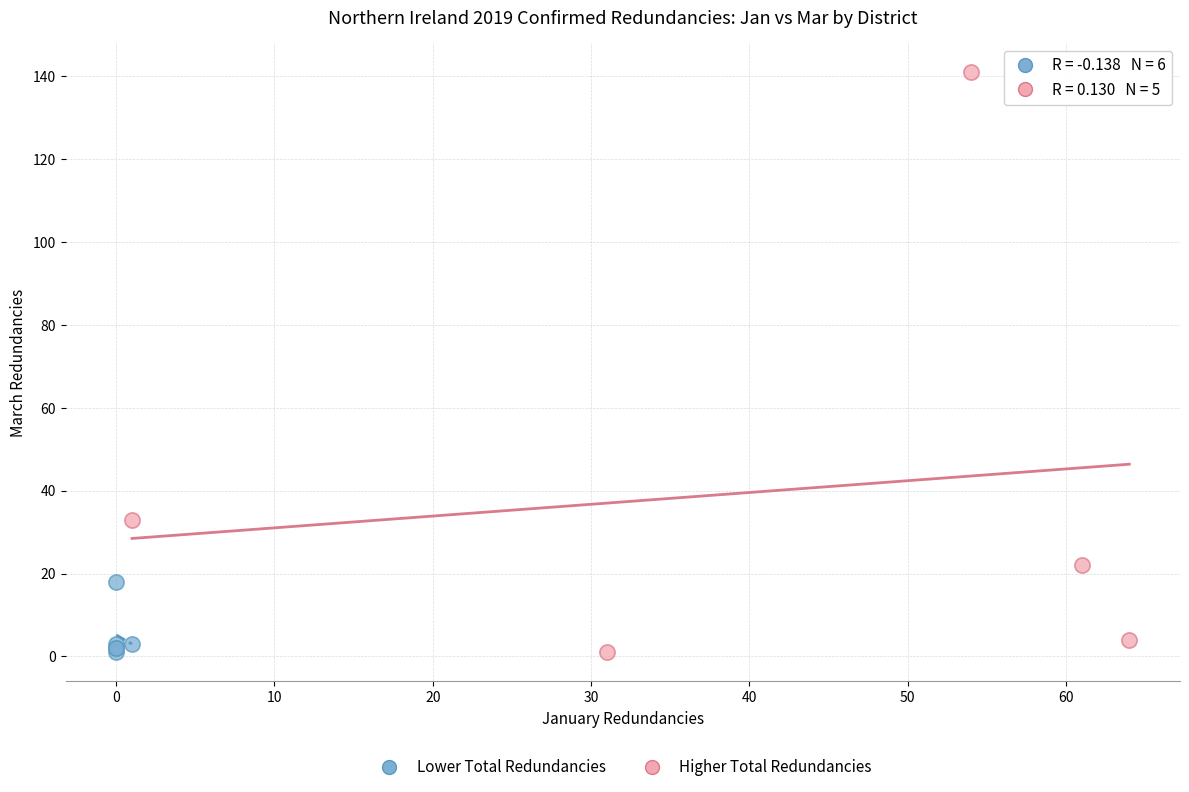

Which series contains the highest Y value?

Higher Total Redundancies